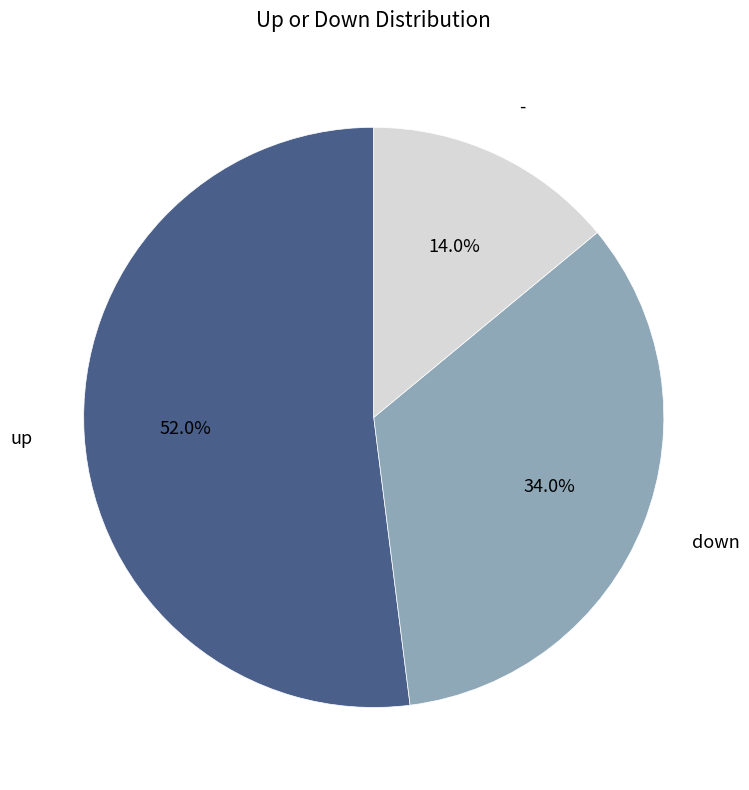

Is there a majority slice in this chart?

Yes